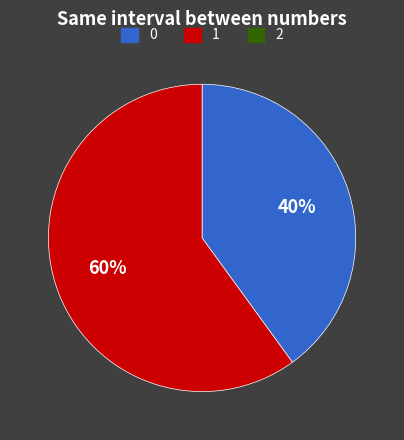

Is there a majority slice in this chart?

Yes